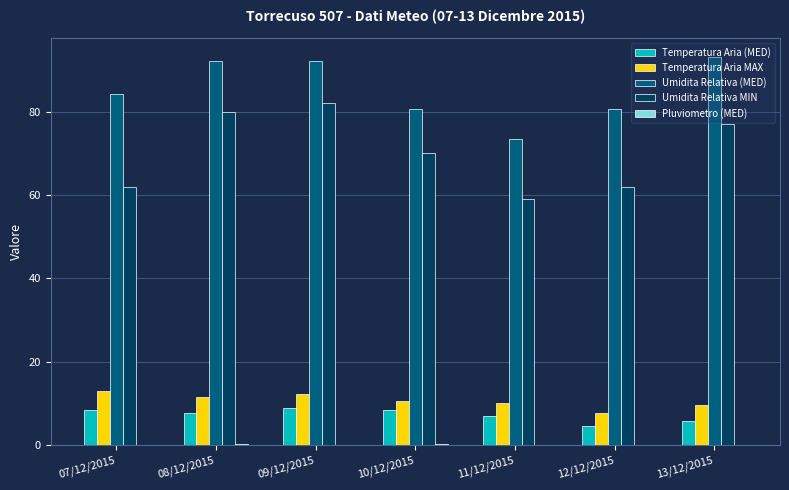

Is it true that Umidita Relativa MIN equals 77.0 at 13/12/2015?

True